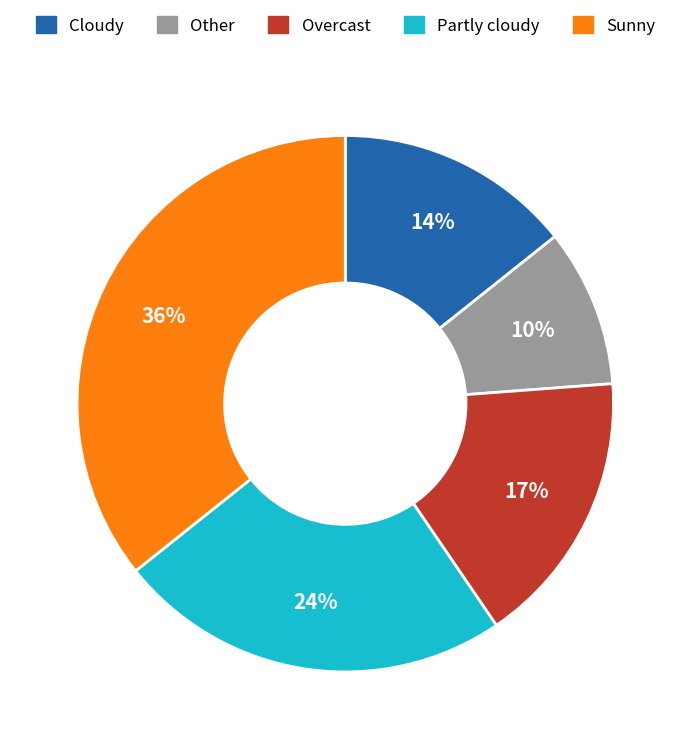

Count the number of slices in the pie.

5